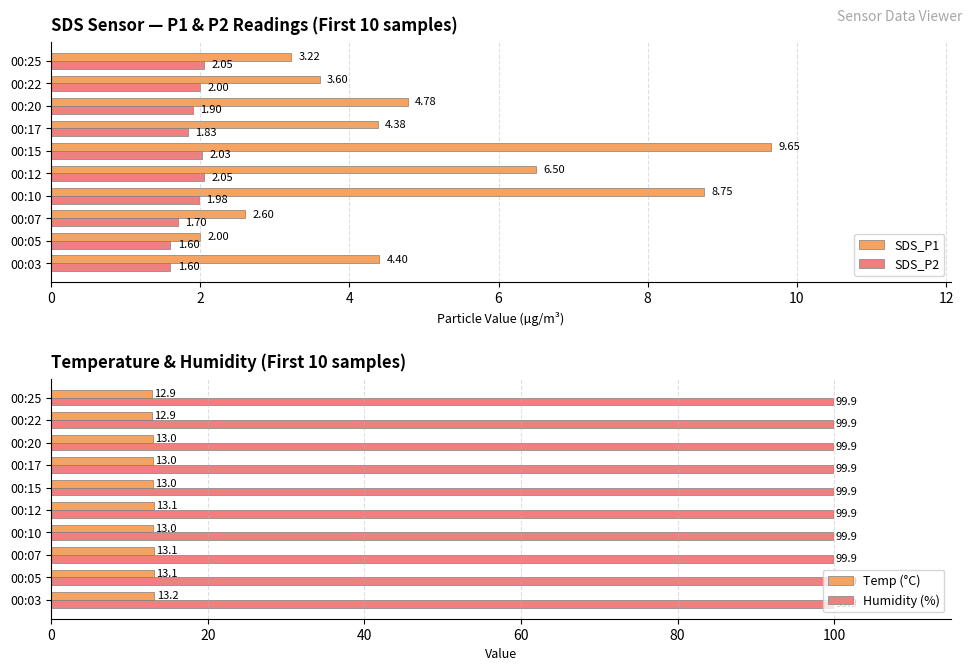

What is the sum of the SDS_P2 values at 00:17 and 00:22?

3.8